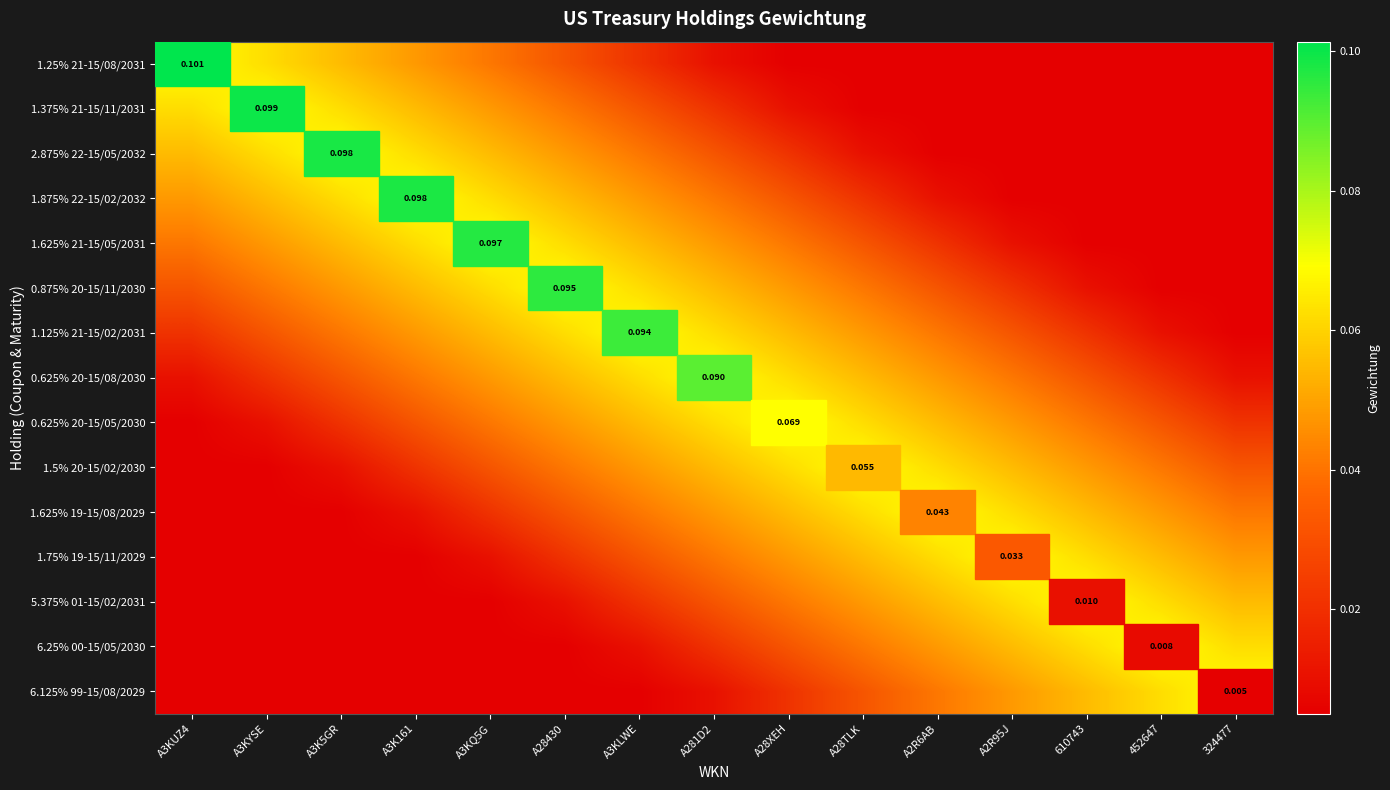

The value of 6.25% 00-15/05/2030 at A3KLWE is 0.1. True or false?

False